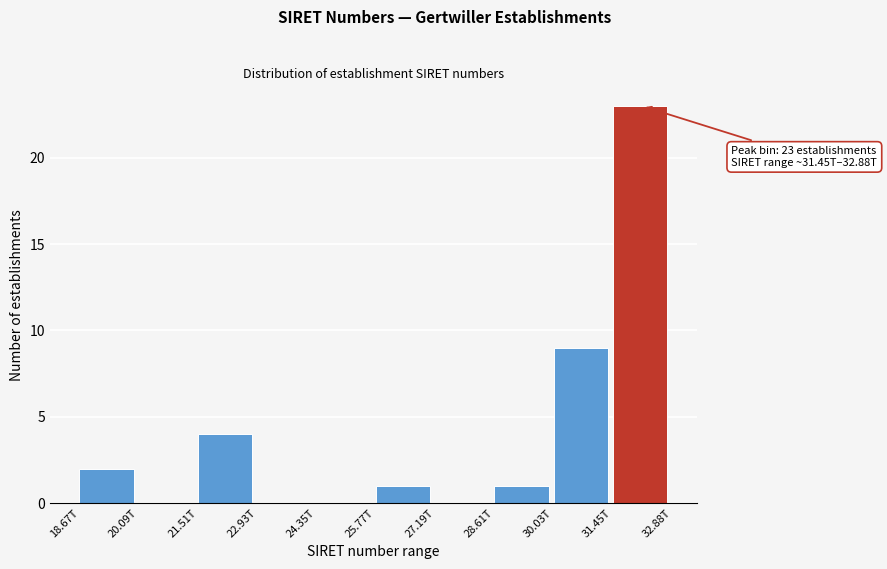

Reading right to left, list all the values displayed in this chart.

31.45T=23	30.03T=9	28.61T=1	27.19T=0	25.77T=1	24.35T=0	22.93T=0	21.51T=4	20.09T=0	18.67T=2